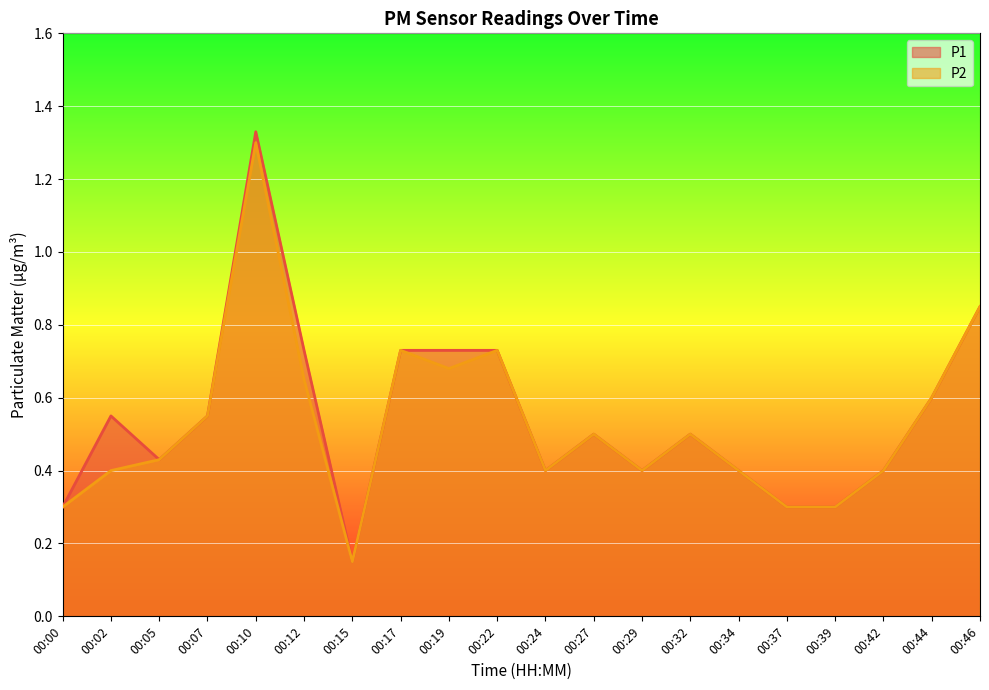

Reading left to right, list all the values displayed in this chart.

P1: 00:00=0.3	00:02=0.6	00:05=0.4	00:07=0.6	00:10=1.3	00:12=0.7	00:15=0.1	00:17=0.7	00:19=0.7	00:22=0.7	00:24=0.4	00:27=0.5	00:29=0.4	00:32=0.5	00:34=0.4	00:37=0.3	00:39=0.3	00:42=0.4	00:44=0.6	00:46=0.8
P2: 00:00=0.3	00:02=0.4	00:05=0.4	00:07=0.6	00:10=1.3	00:12=0.7	00:15=0.1	00:17=0.7	00:19=0.7	00:22=0.7	00:24=0.4	00:27=0.5	00:29=0.4	00:32=0.5	00:34=0.4	00:37=0.3	00:39=0.3	00:42=0.4	00:44=0.6	00:46=0.8